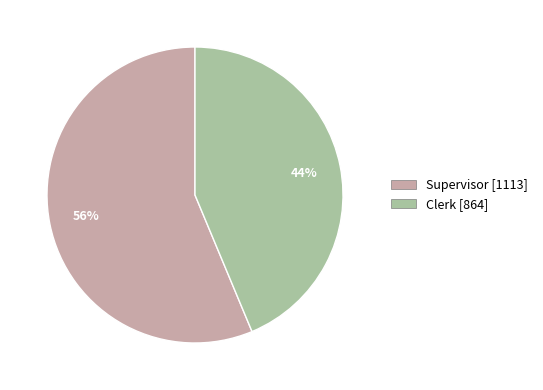

Combined, do Supervisor and Clerk account for over 50%?

Yes